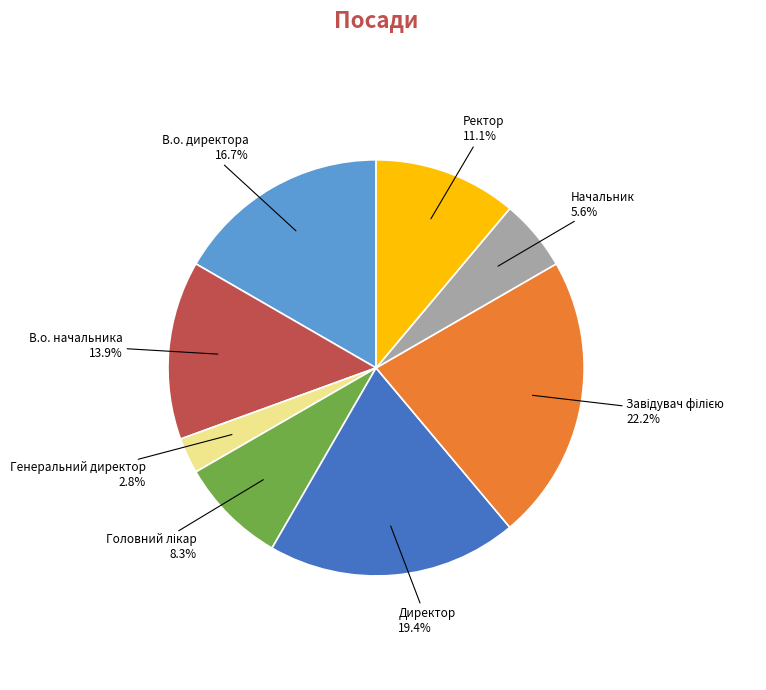

How many slices are in this pie chart?

8